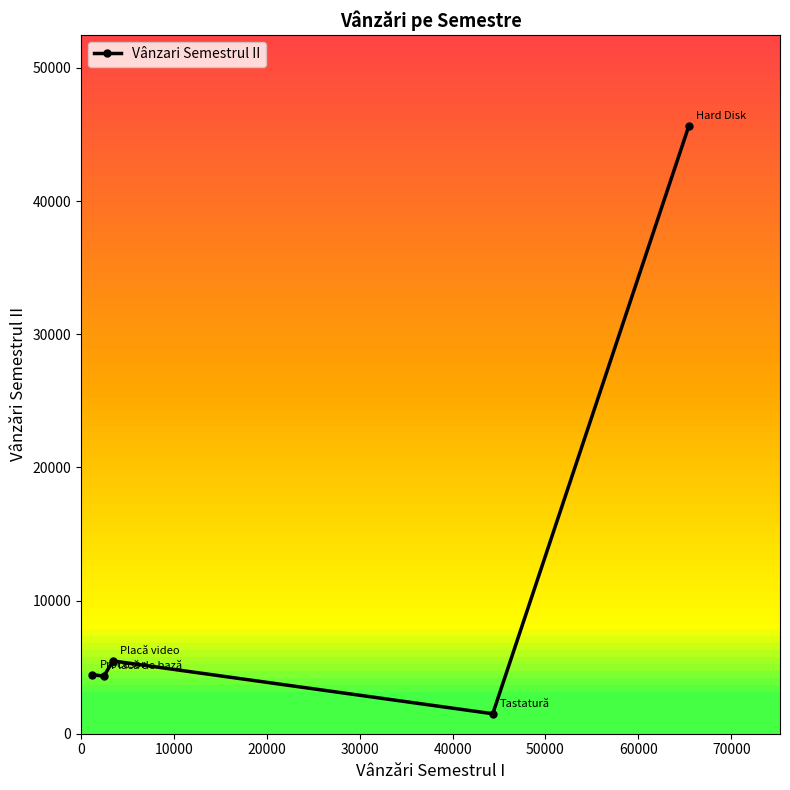

What is the maximum value shown in the chart?

45641